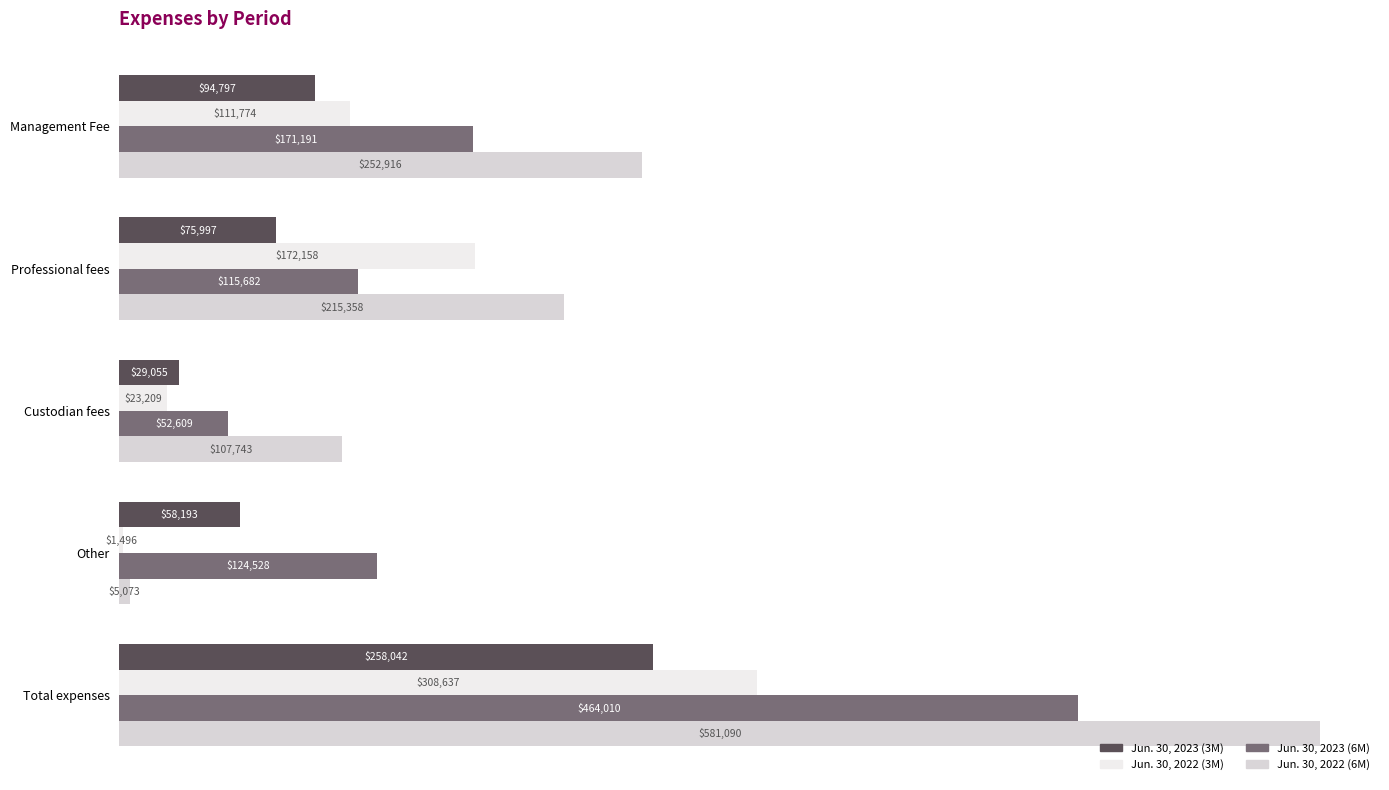

What is the average value of the Jun. 30, 2023 (3M) series?

103217